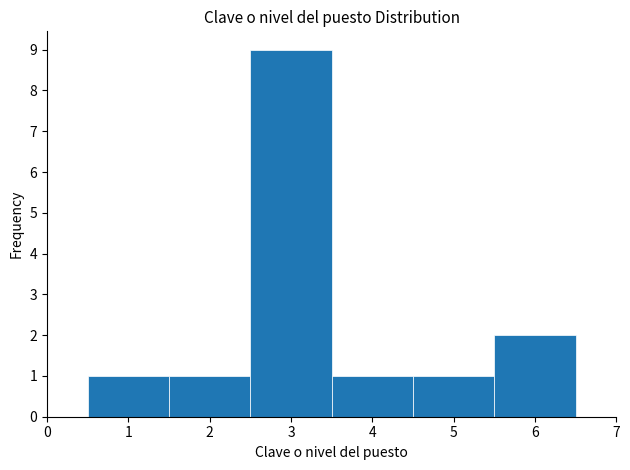

Reading left to right, transcribe this chart: for each bar, give the range it covers on the x-axis and its height. The values are not printed on the chart, so give them approximately, as read against the axis.

0.5 to 1.5: 1
1.5 to 2.5: 1
2.5 to 3.5: 9
3.5 to 4.5: 1
4.5 to 5.5: 1
5.5 to 6.5: 2